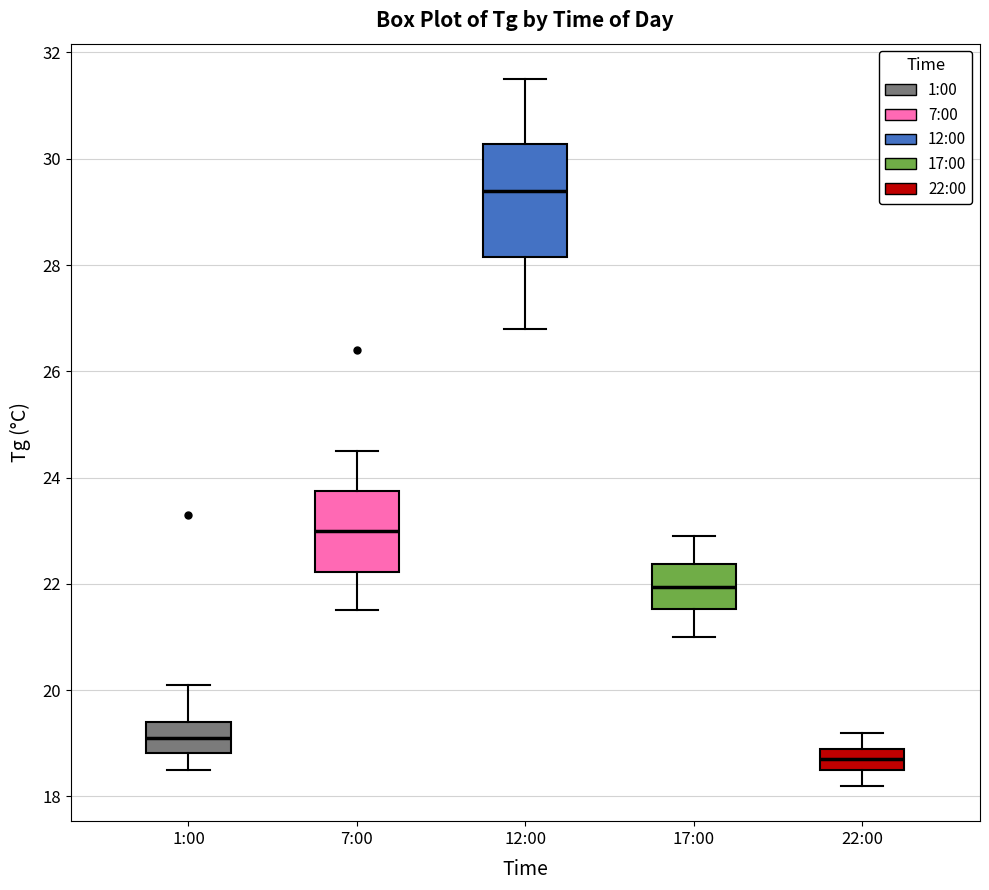

Reading left to right, read every box against the y-axis: the position of its median line, the range the box covers, and the ends of its whiskers. The values are not printed on the chart, so give them approximately, as read against the axis.

1:00: median 19.2, box 18.8 to 19.4, whiskers 18.6 to 20.2
7:00: median 23.0, box 22.2 to 23.8, whiskers 21.6 to 24.6
12:00: median 29.4, box 28.2 to 30.2, whiskers 26.8 to 31.6
17:00: median 22.0, box 21.6 to 22.4, whiskers 21.0 to 23.0
22:00: median 18.8, box 18.6 to 19.0, whiskers 18.2 to 19.2